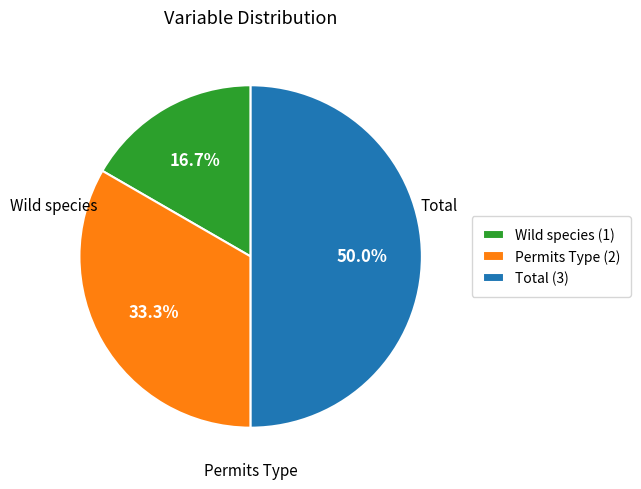

To the nearest percent, what is the difference between the largest and smallest slice percentages?

33%